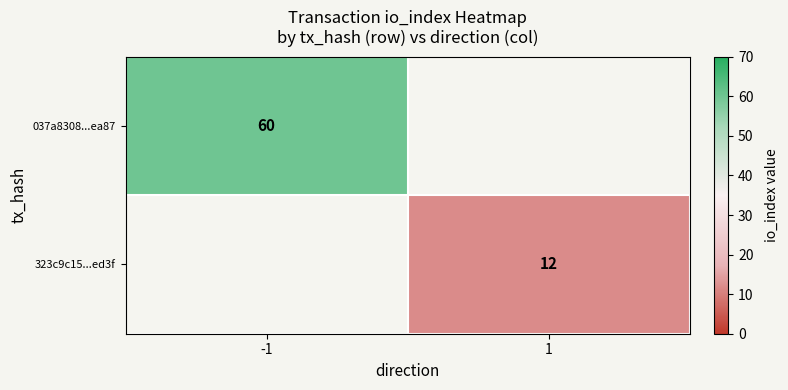

The 037a8308...ea87 series shows 60 at -1. True or false?

True